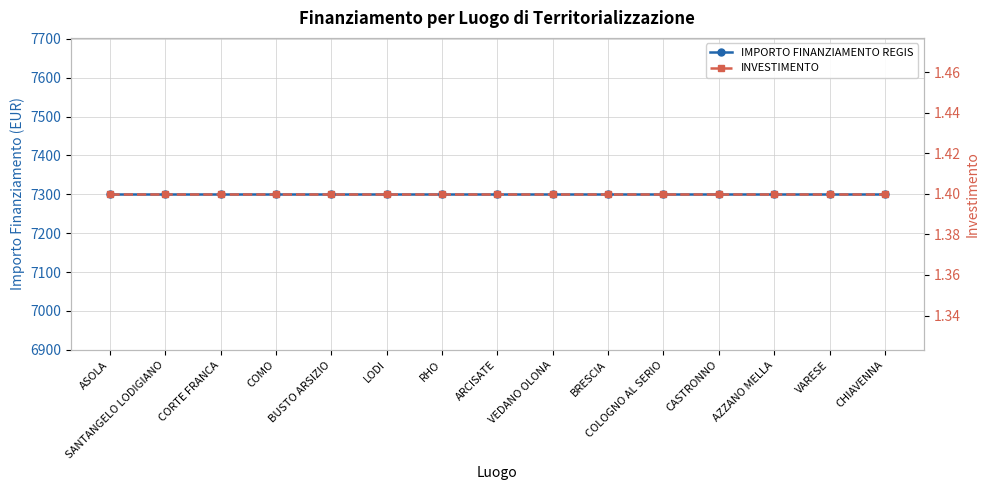

What position from the right is VARESE?

2